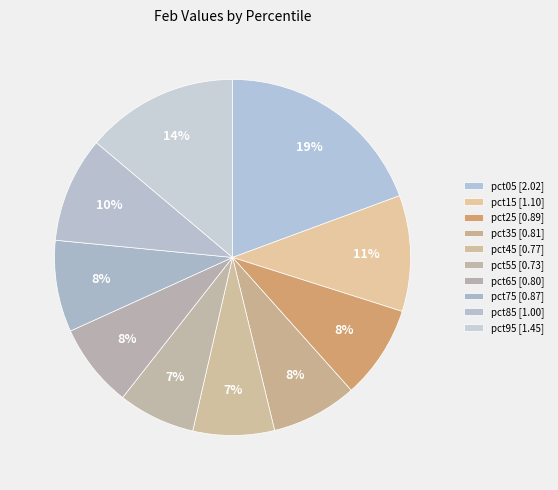

What percentage is NOT represented by pct95?

86.1%